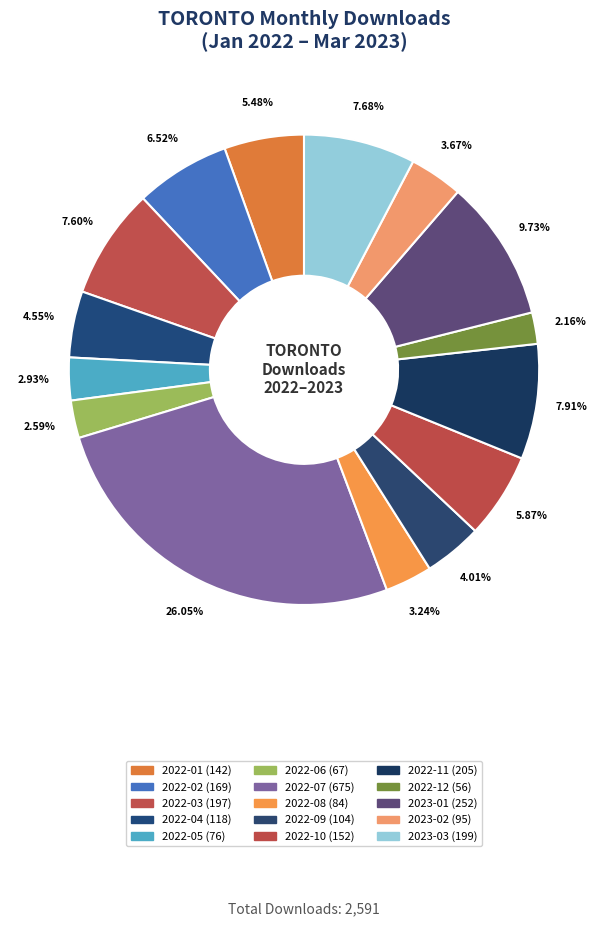

Which slice is the largest?

2022-07